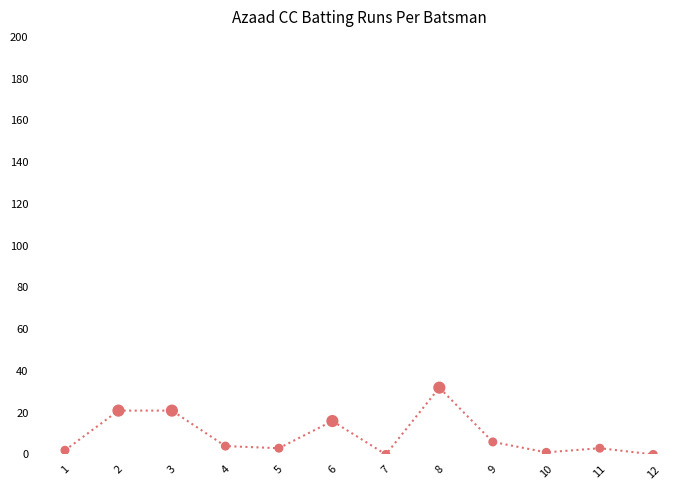

Between 6 and 8, which is larger?

8